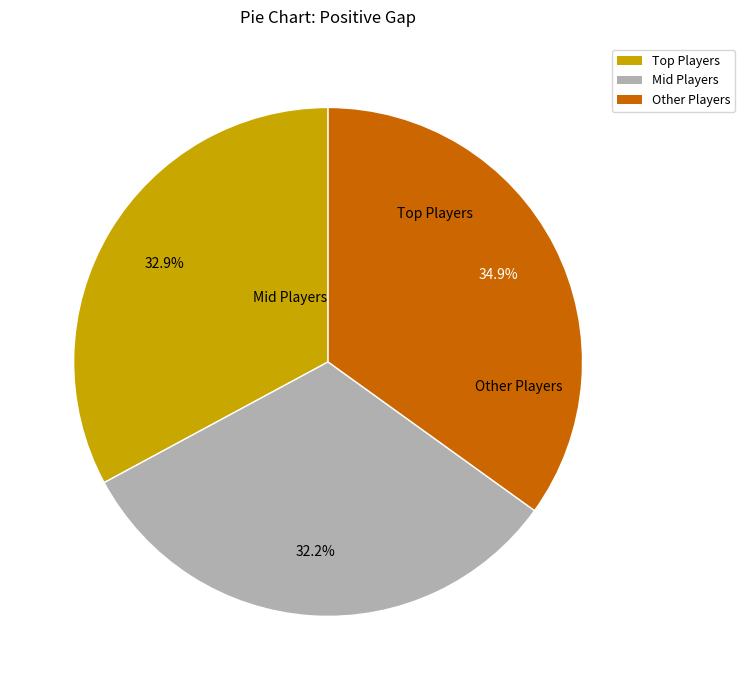

Is there any slice that represents more than half of the pie?

No